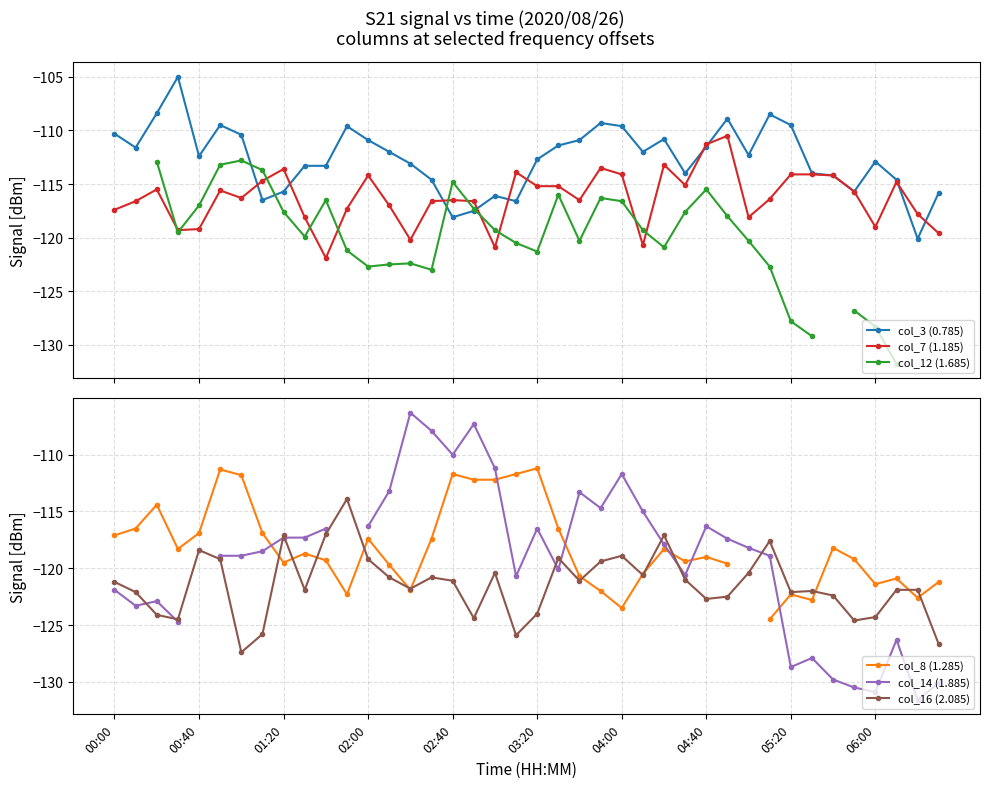

At how many categories does at least one series exceed -112?

24